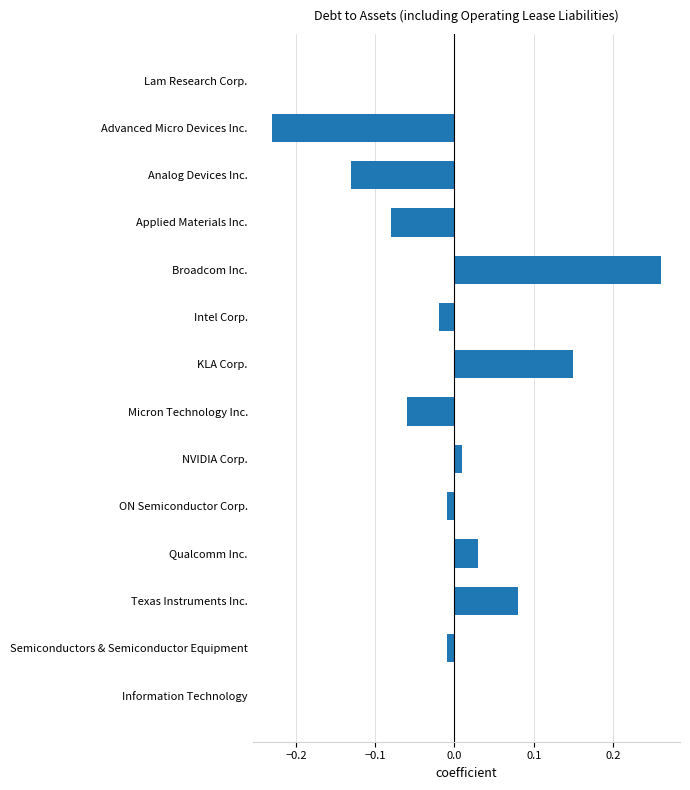

Count the number of categories in the chart.

14